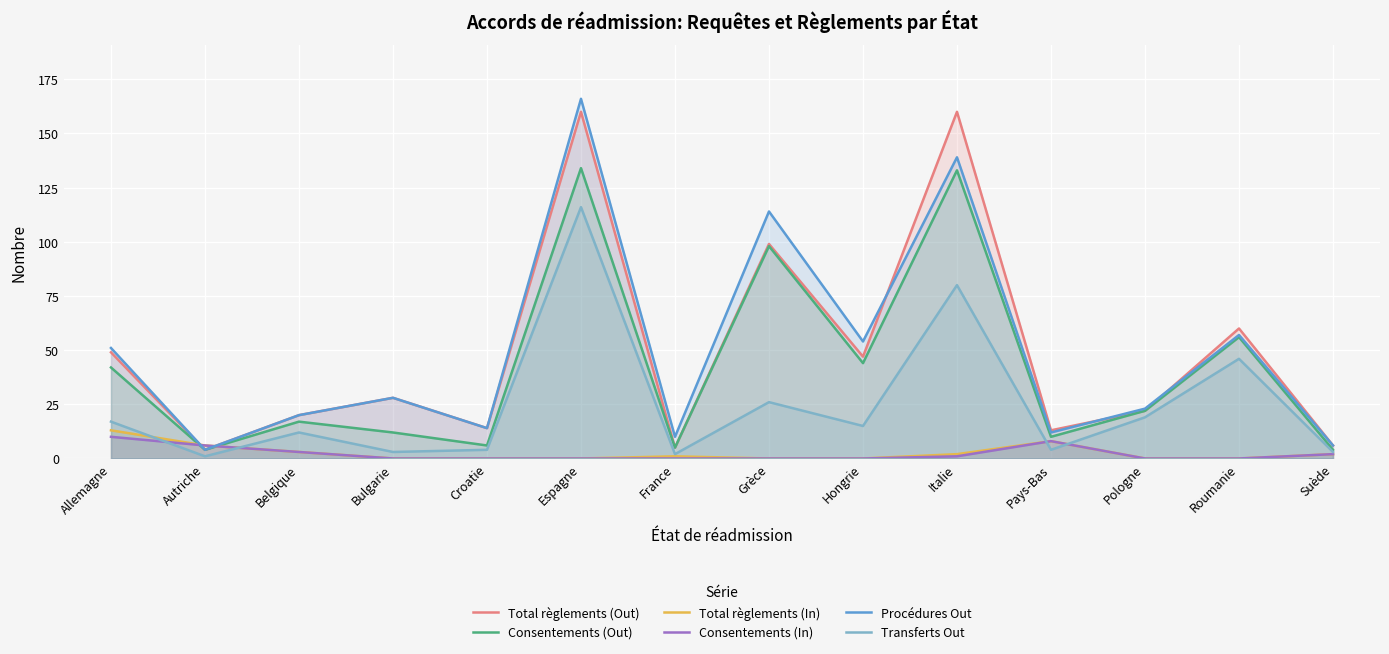

Which series has the largest range (max minus min)?

Procédures Out